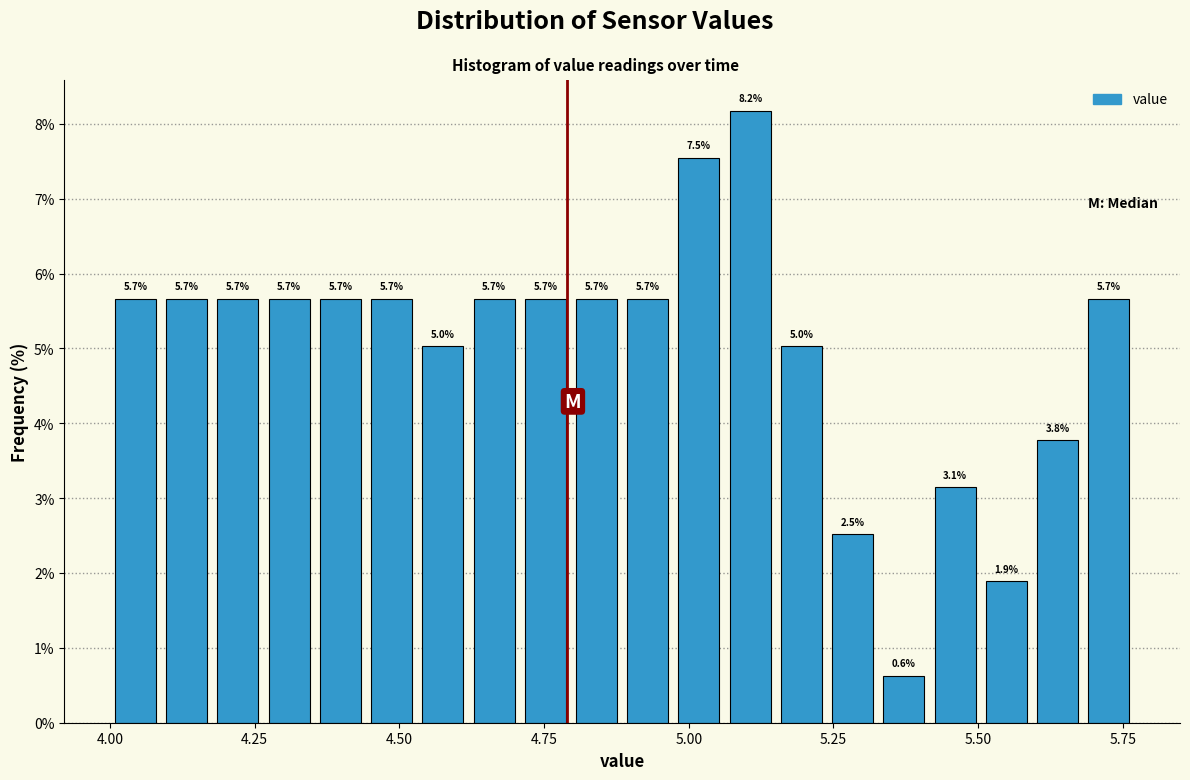

Around what value on the x-axis is the tallest bar? Give the approximate position of its centre, as read against the axis.

5.10